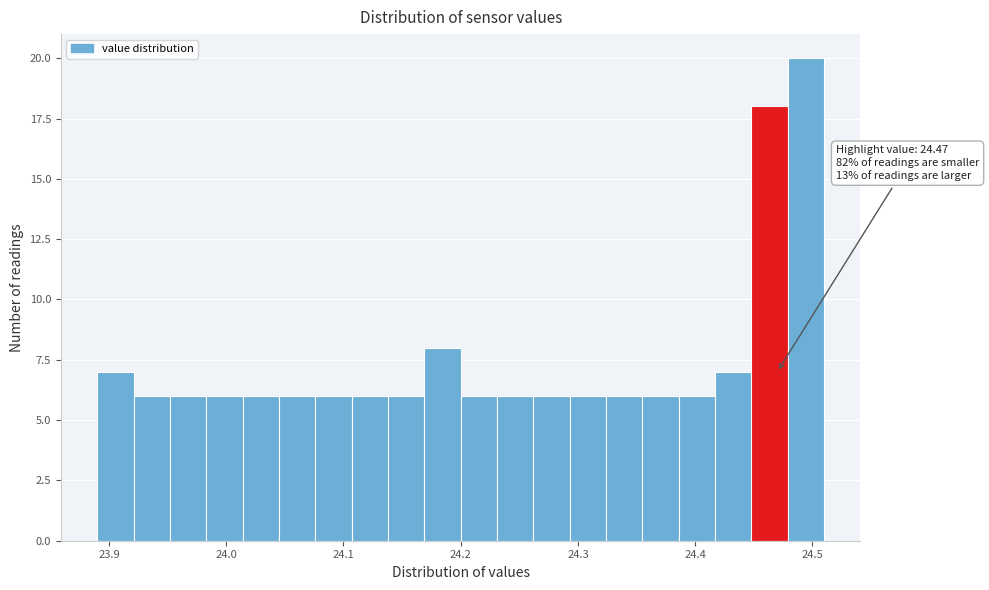

Read against the x-axis, roughly where is the centre of the tallest bar?

24.49